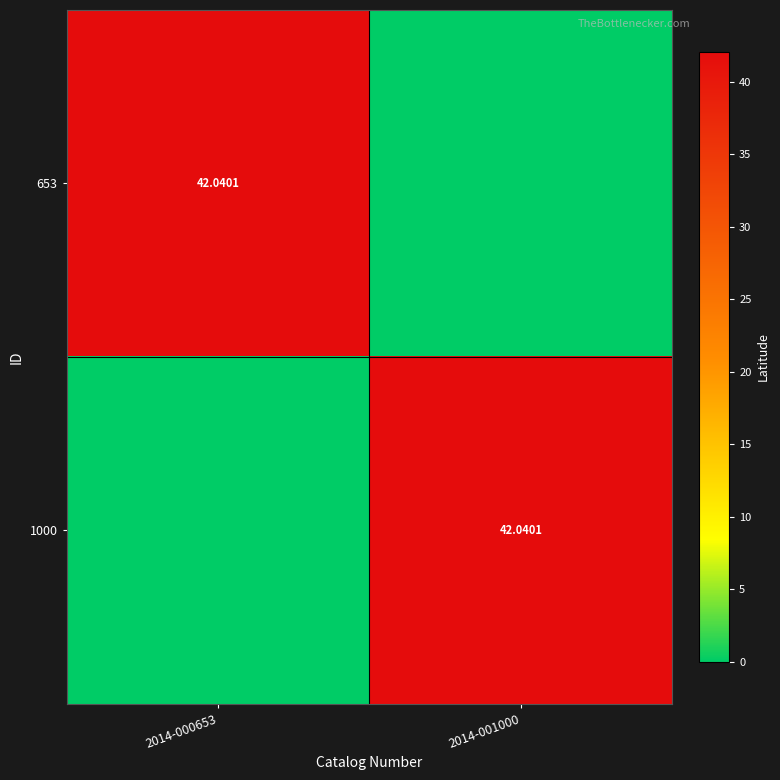

Count the number of data series in this chart.

2